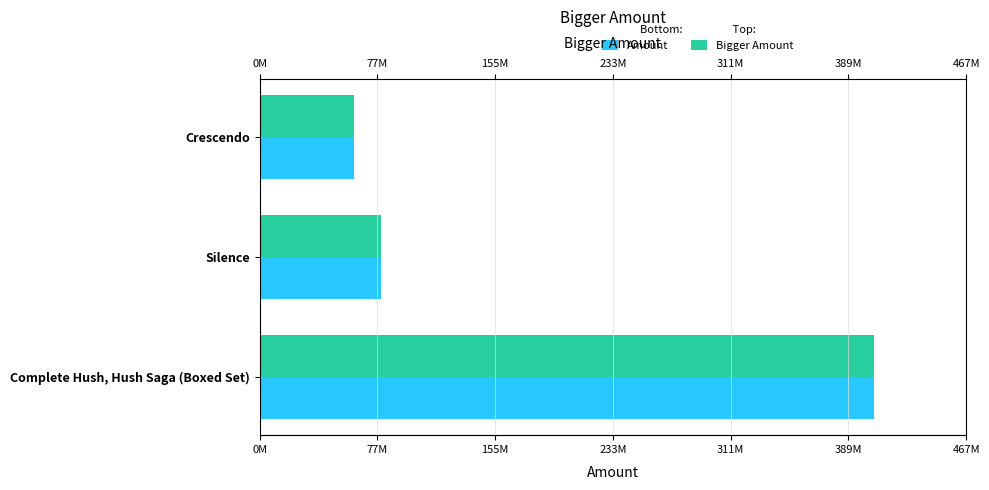

How many data points in Bigger Amount are less than 80075516?

1